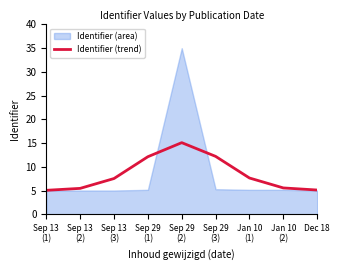

The chart shows a value of 7.6 at Jan 10
(1). True or false?

True